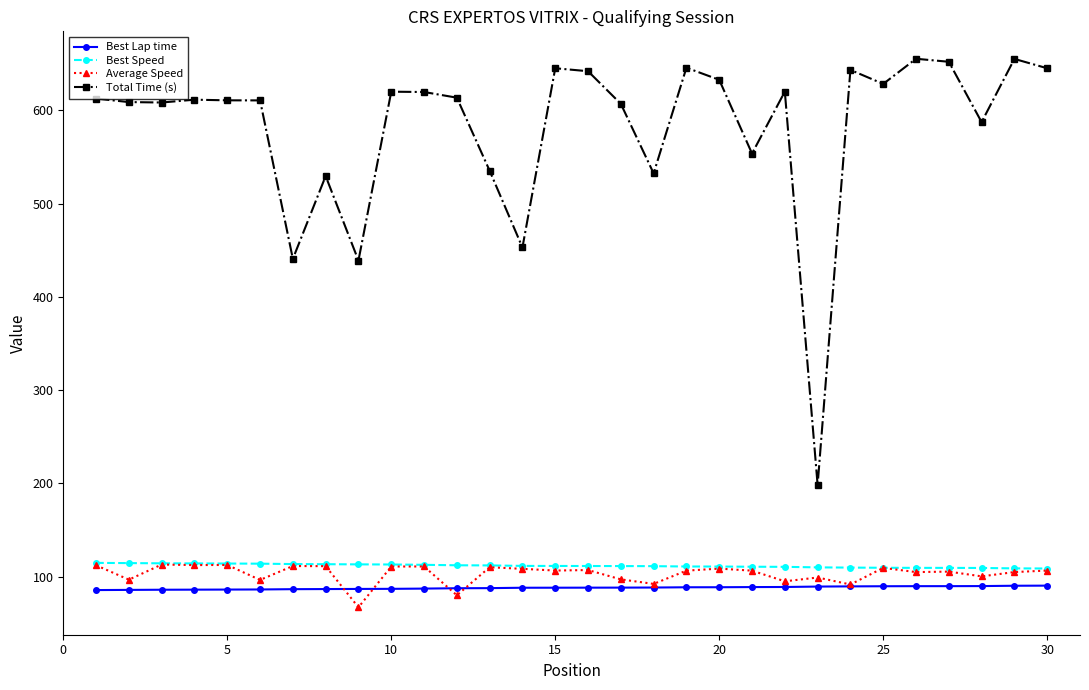

True or false: Total Time (s) and Average Speed intersect in this chart.

False